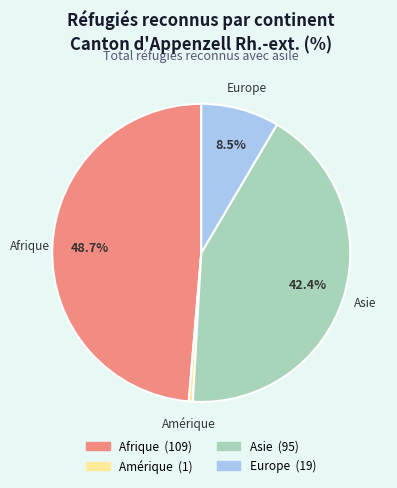

Do Asie and Afrique together represent more than half of the pie?

Yes